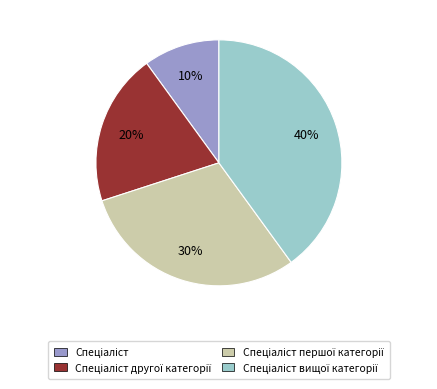

To the nearest percent, what is the average slice percentage?

25%